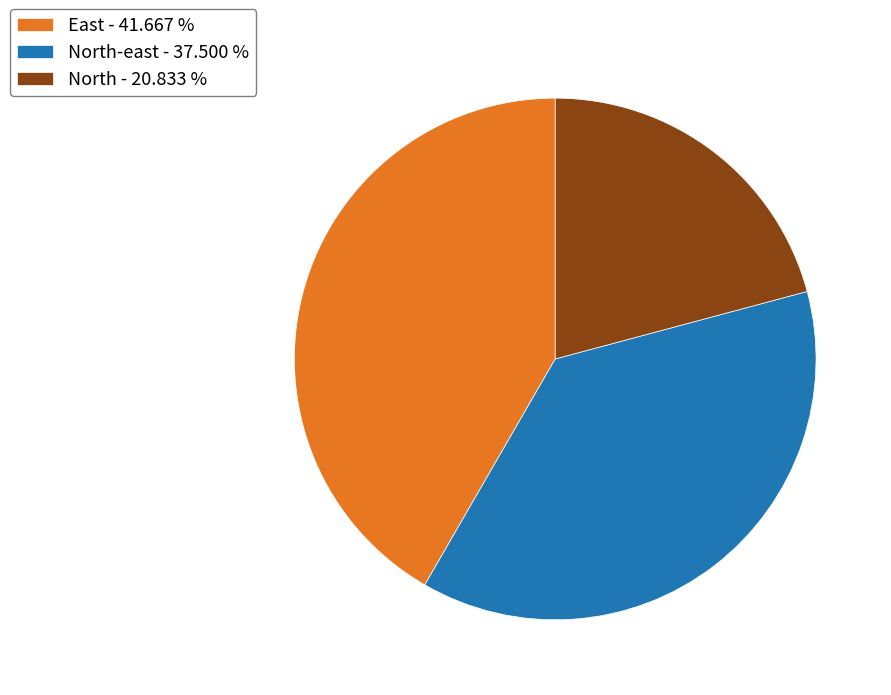

Is there a majority slice in this chart?

No